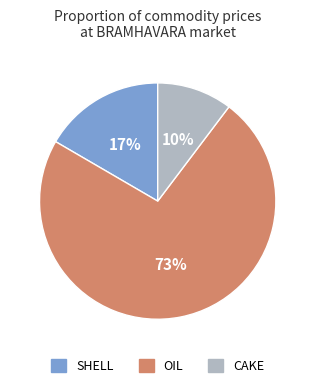

Is it true that SHELL is 3% of the pie?

False